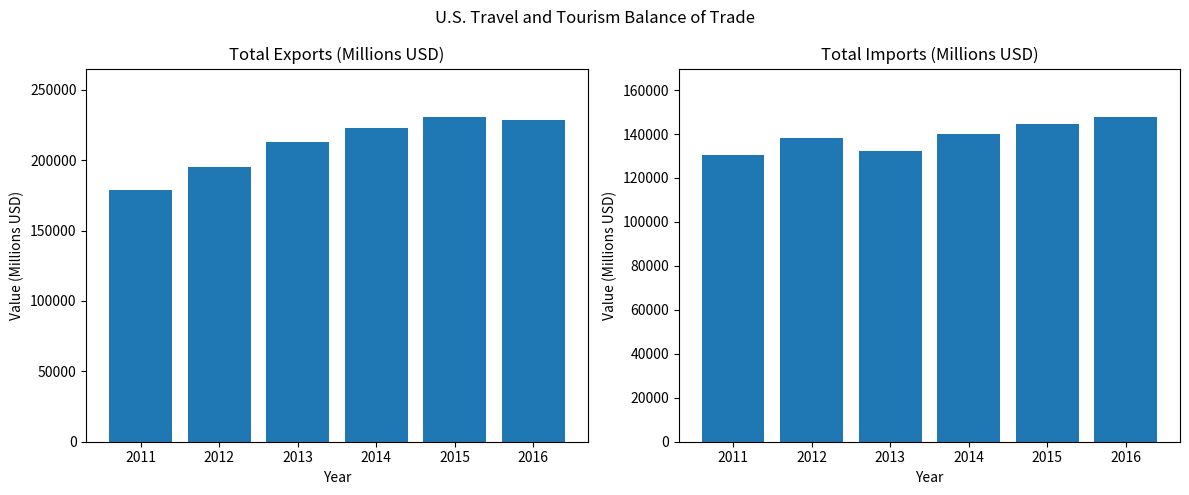

Which series has the largest range (max minus min)?

Total Exports